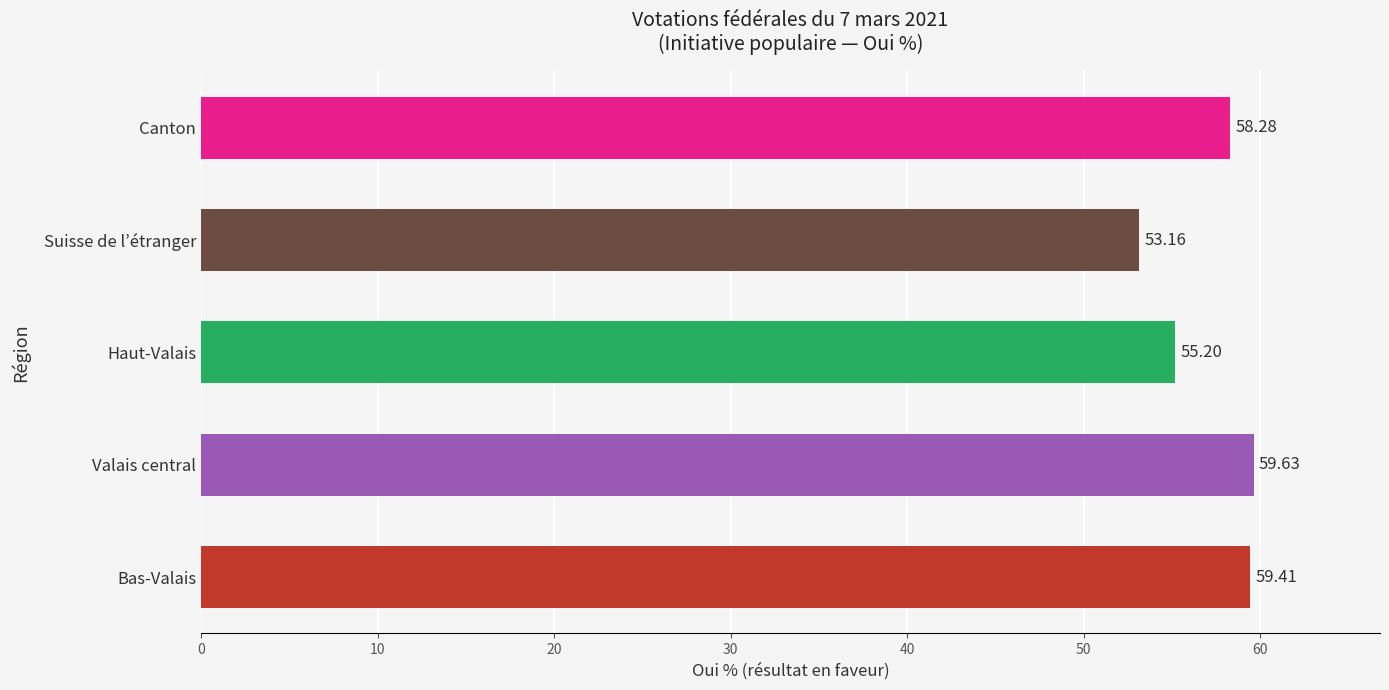

Approximately how many times larger is the value at Suisse de l’étranger compared to Haut-Valais?

1.0